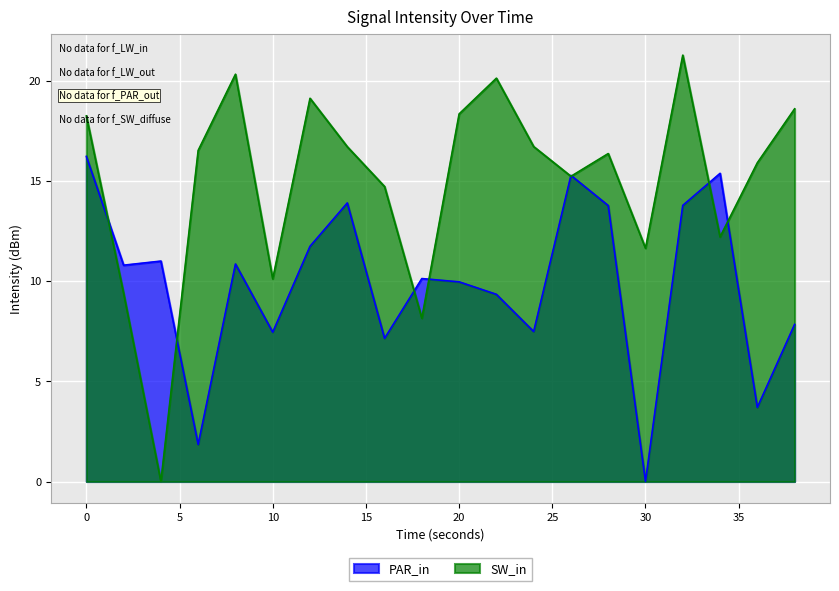

Reading right to left, transcribe all the data shown in this chart.

PAR_in: 7.8	3.7	15.4	13.8	0.0	13.8	15.3	7.5	9.3	10.0	10.1	7.1	13.9	11.7	7.4	10.8	1.8	11.0	10.8	16.2
SW_in: 18.6	15.9	12.2	21.3	11.6	16.4	15.2	16.7	20.1	18.3	8.1	14.7	16.7	19.1	10.1	20.3	16.5	0.0	9.4	18.2